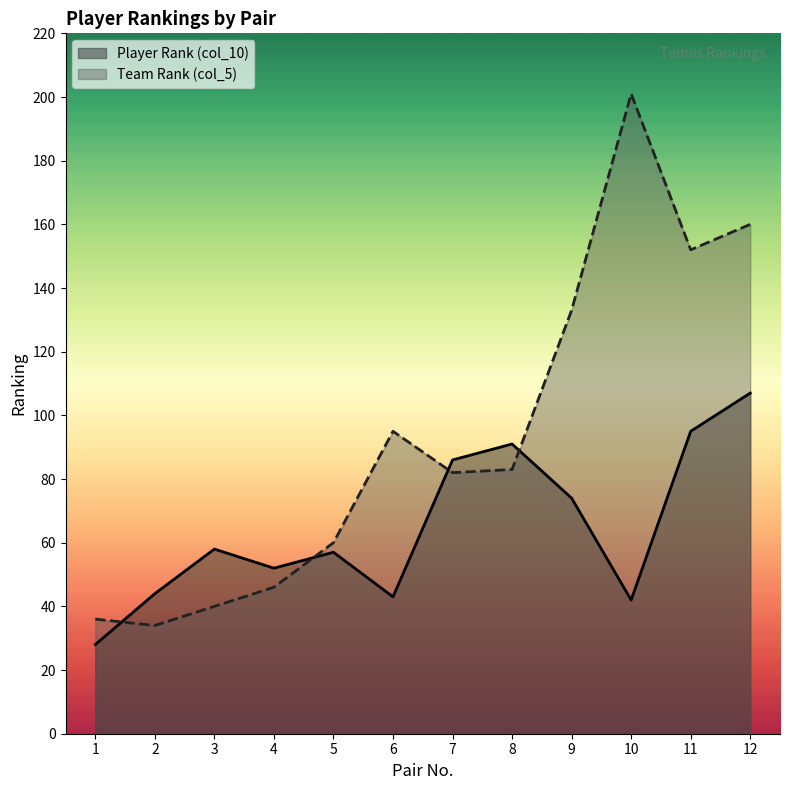

Is the value of Team Rank (col_5) at 10 greater than the value of Player Rank (col_10) at 3?

Yes